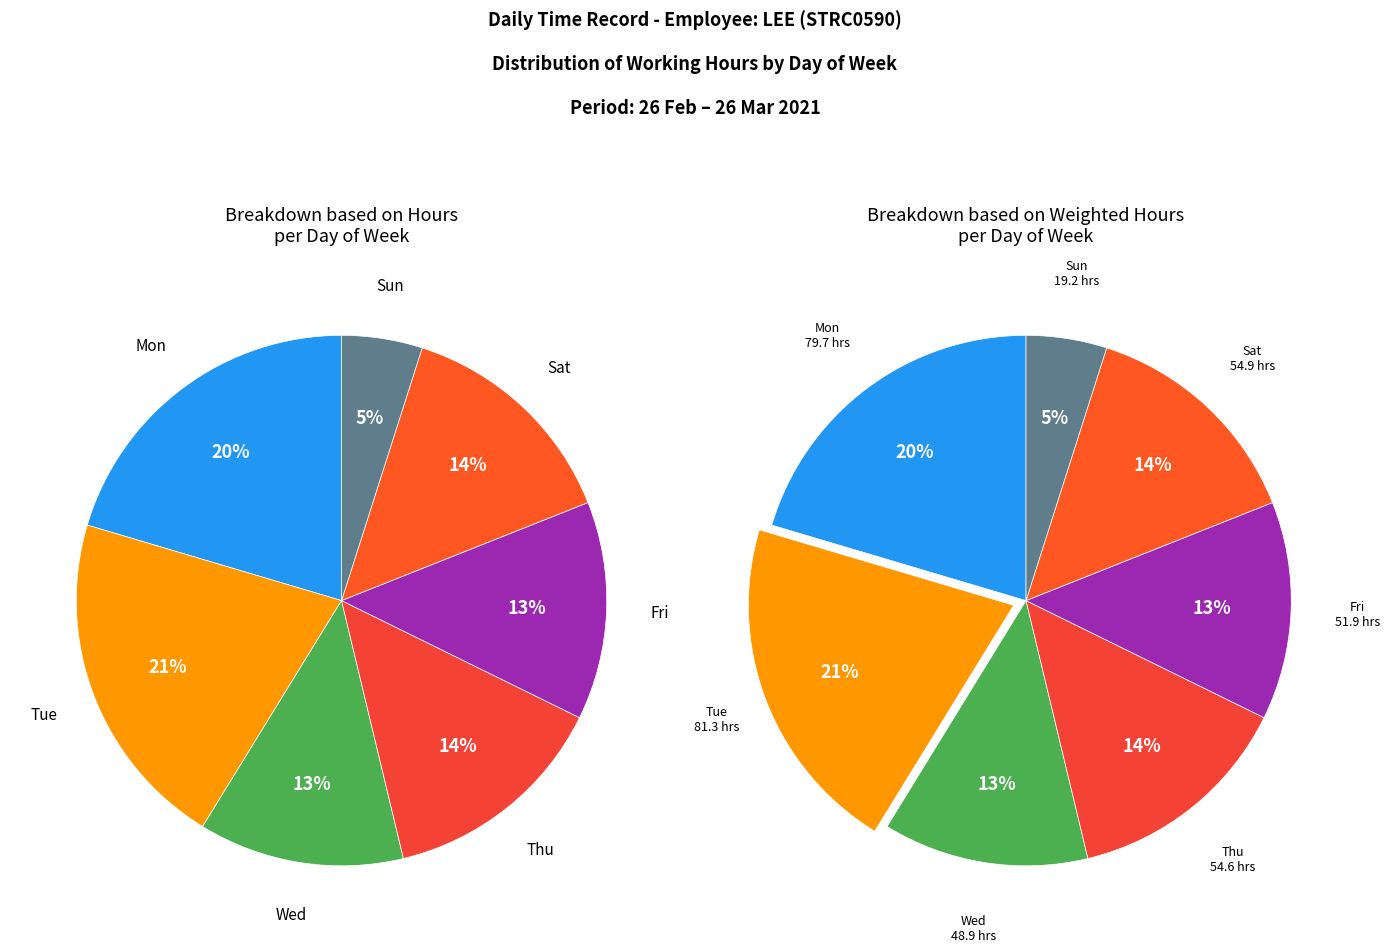

Is it true that Sun is 1% of the pie?

False